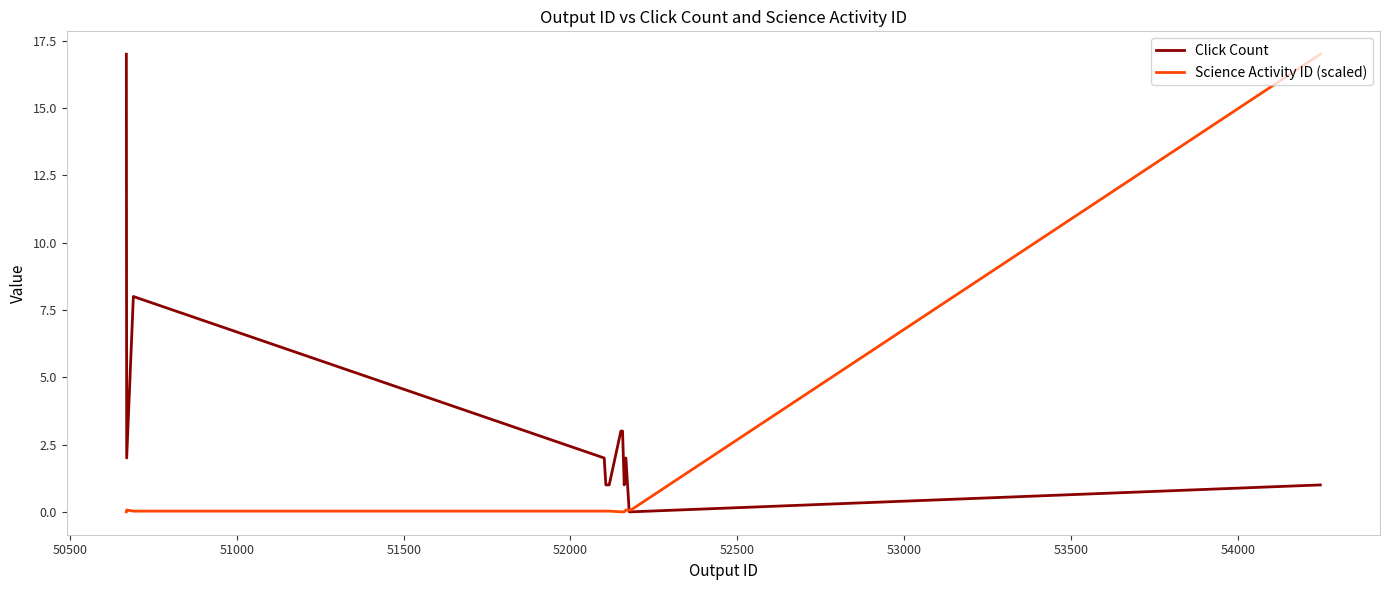

What is the highest value of the Science Activity ID (scaled) series?

17.0